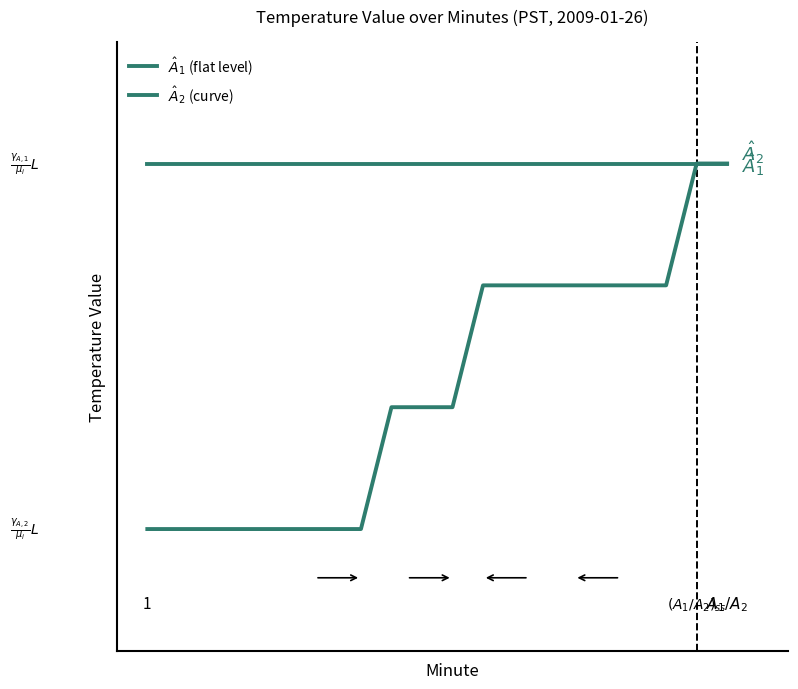

At how many categories does at least one series exceed 0?

20